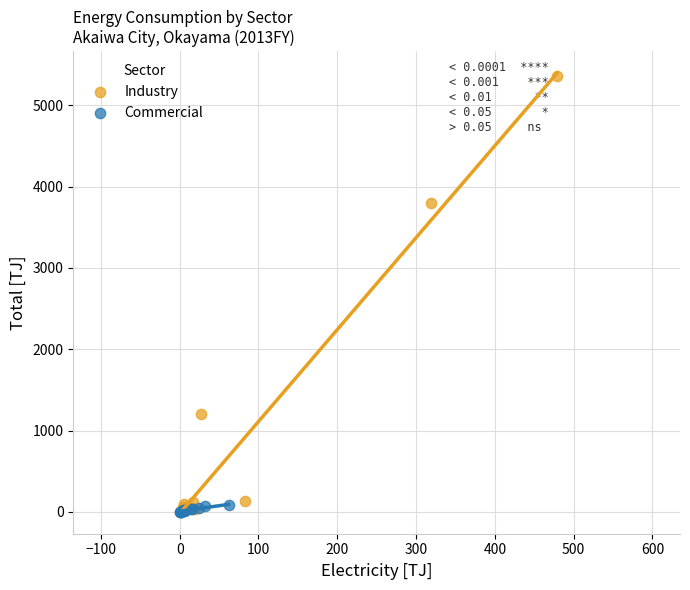

Which series has the widest spread of Y values?

Industry